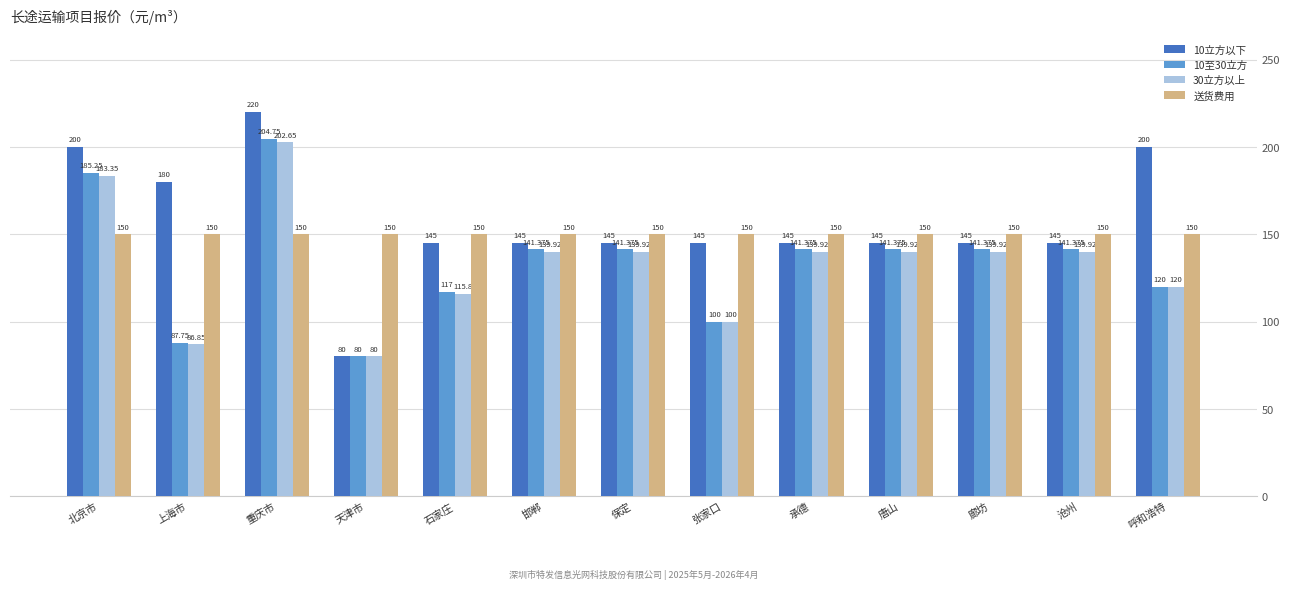

At which label does 30立方以上 first exceed 139?

北京市